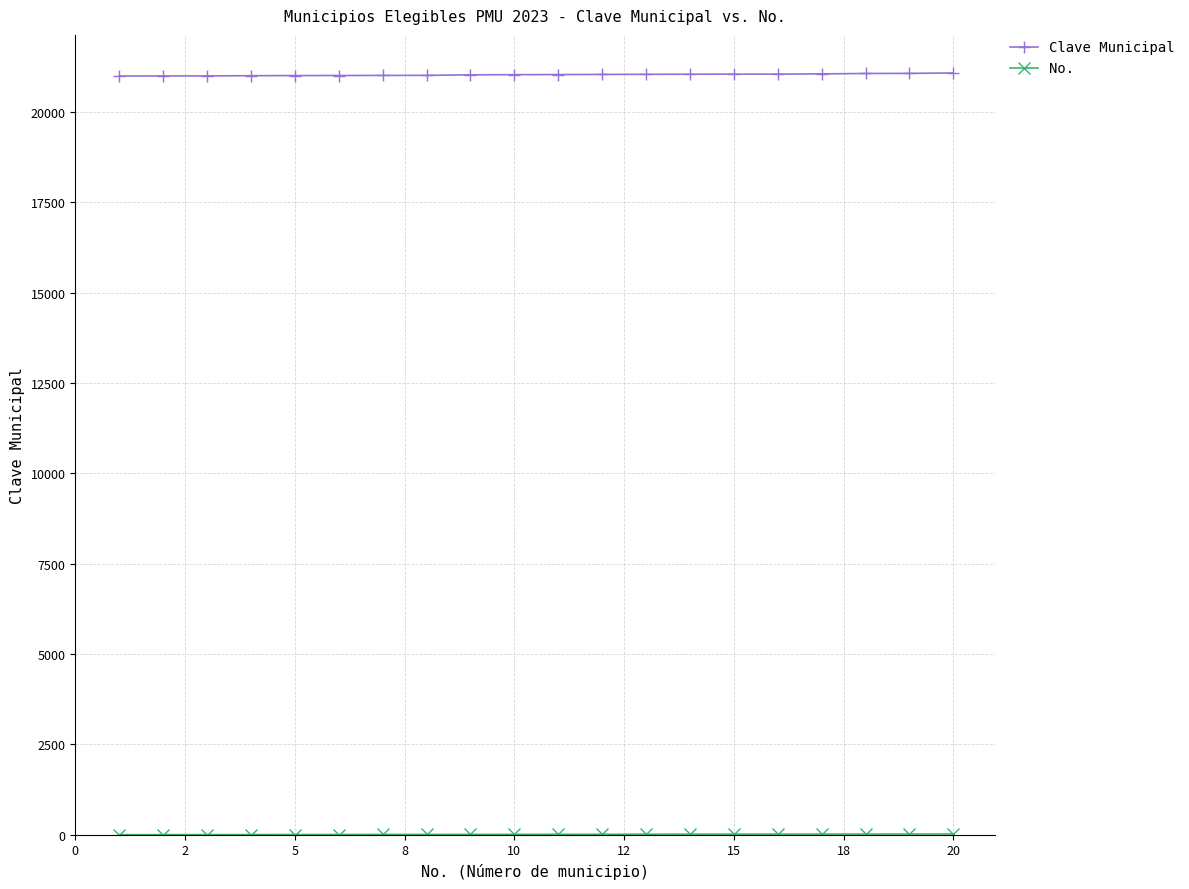

How many series are shown in this chart?

2